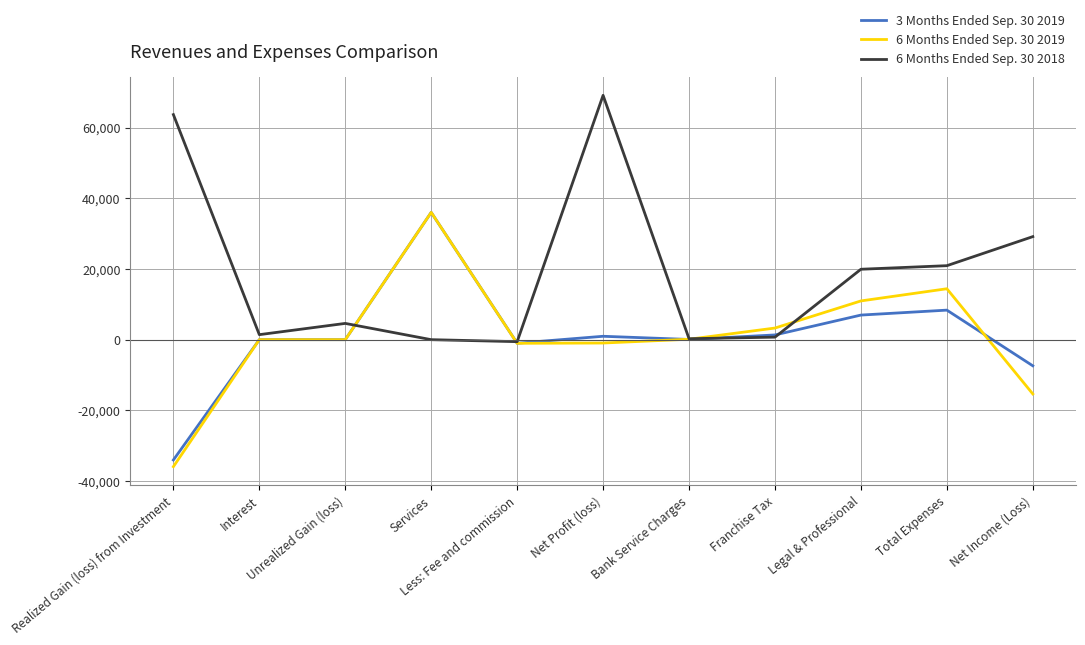

What is the maximum value shown in the chart?

69112